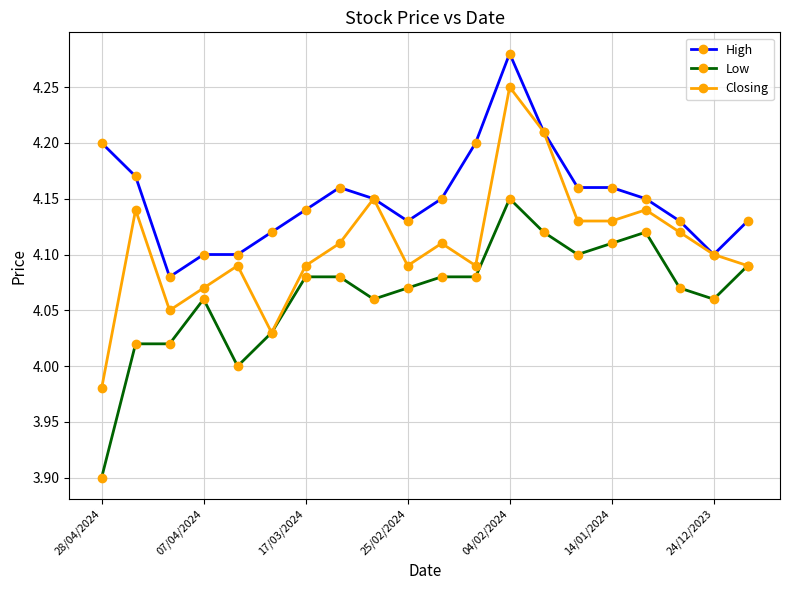

List the series in order of their peak value, lowest first.

Low, Closing, High